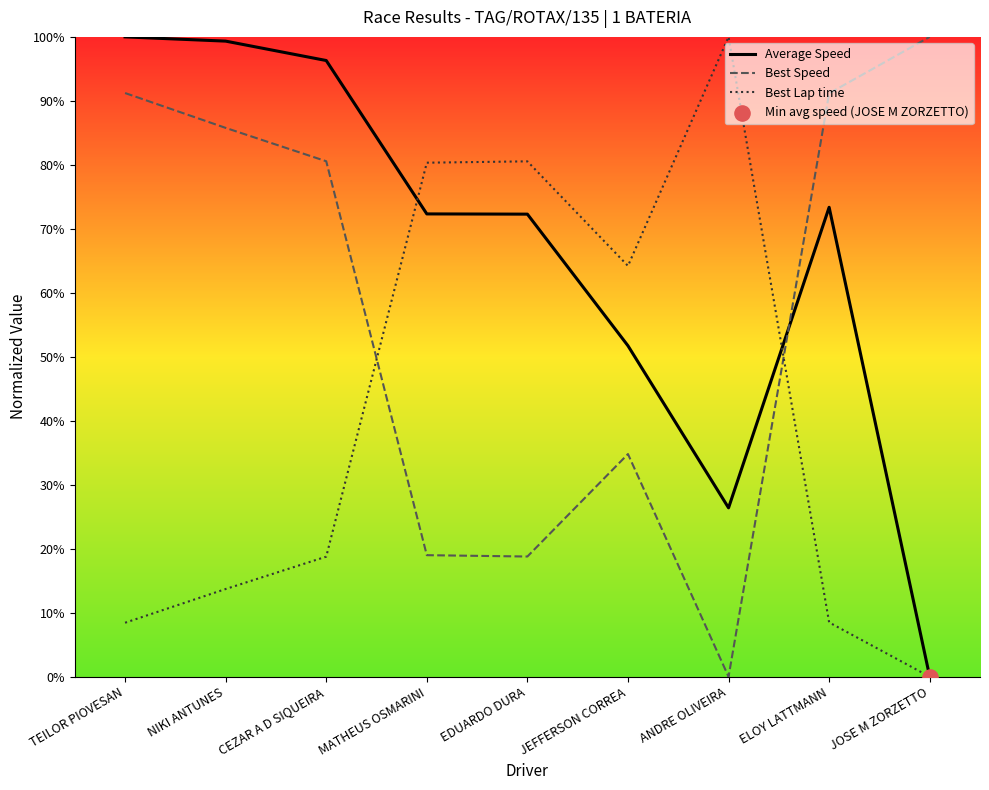

What is the total value across all series at NIKI ANTUNES?

198.8